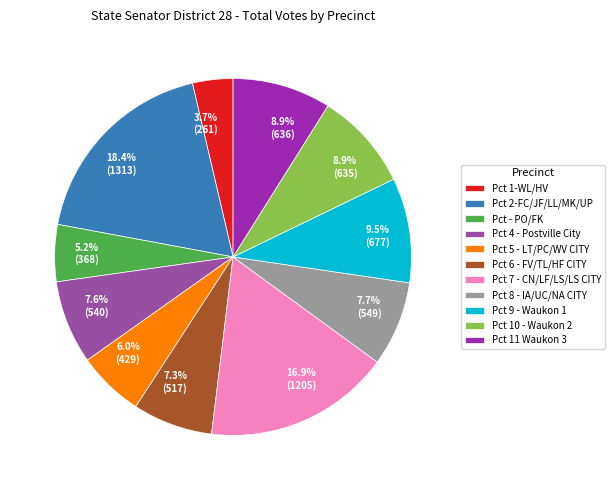

What percentage do Pct 1-WL/HV and Pct 11 Waukon 3 together represent?

12.6%